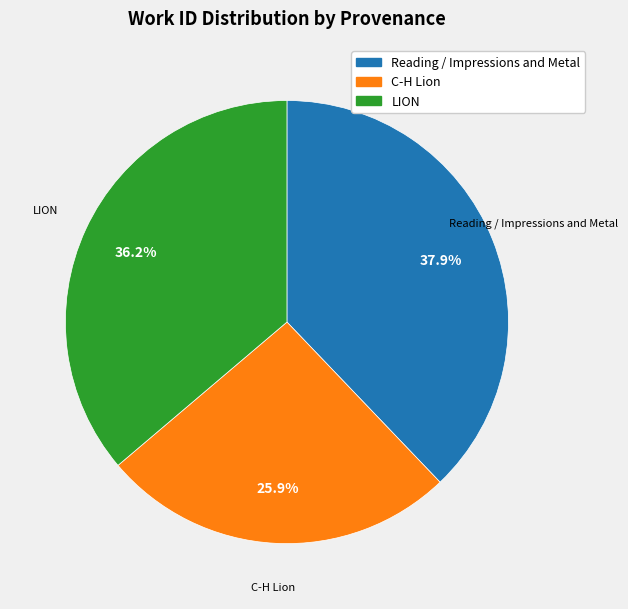

Is it true that Reading / Impressions and Metal is 49% of the pie?

False